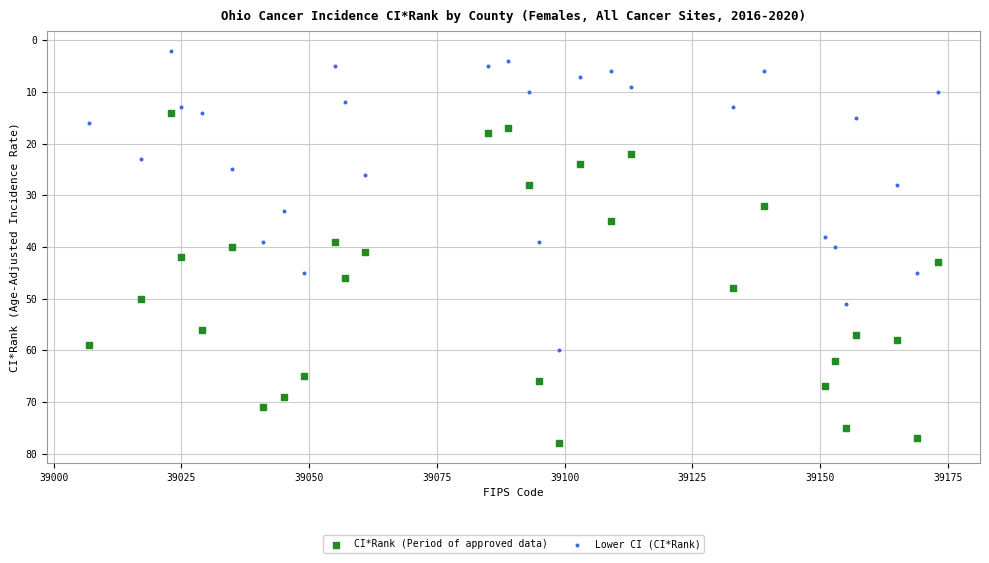

Which series has the largest Y range (max minus min)?

CI*Rank (Period of approved data)